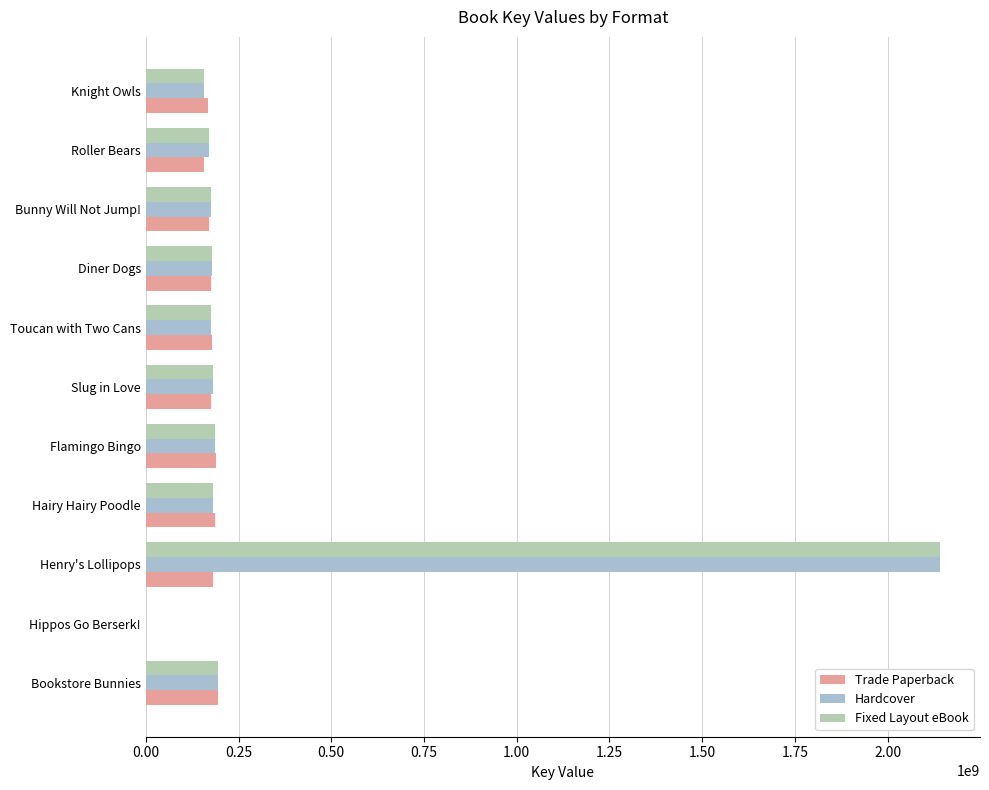

What is the value of the Fixed Layout eBook bar at the 3rd from the left?

2142263880